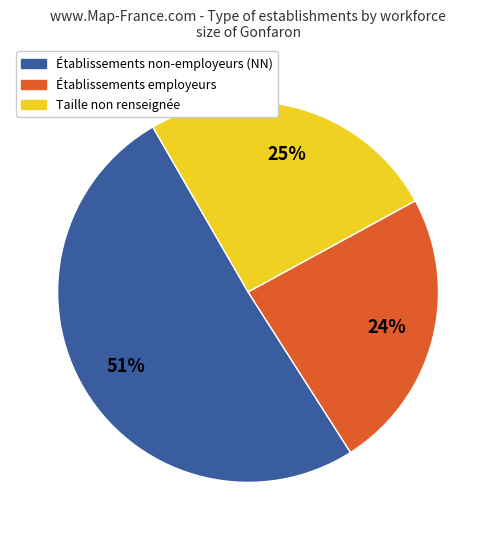

Which category has the smallest portion of the pie?

Établissements employeurs